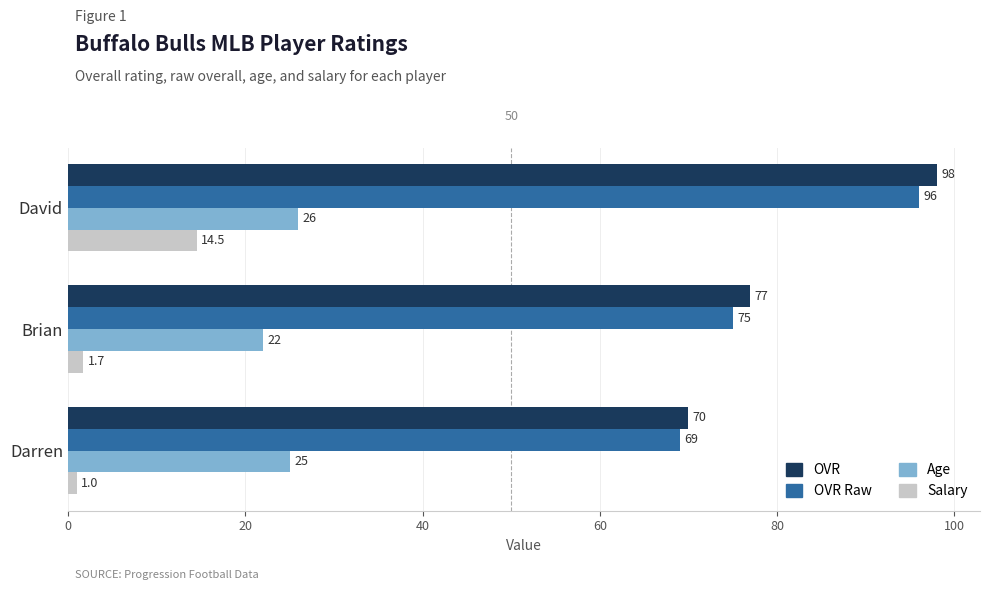

Which series has the largest total across all categories?

OVR